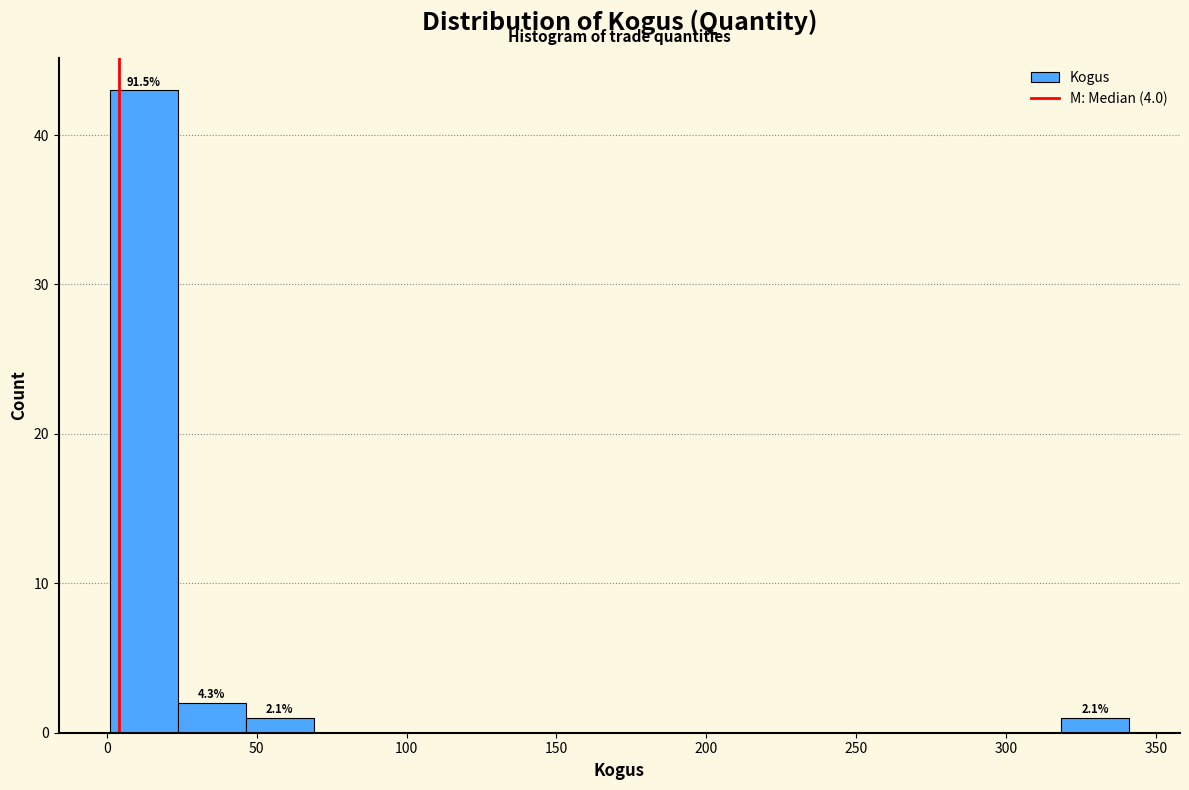

Over which range of the x-axis is the bar tallest?

0 to 25